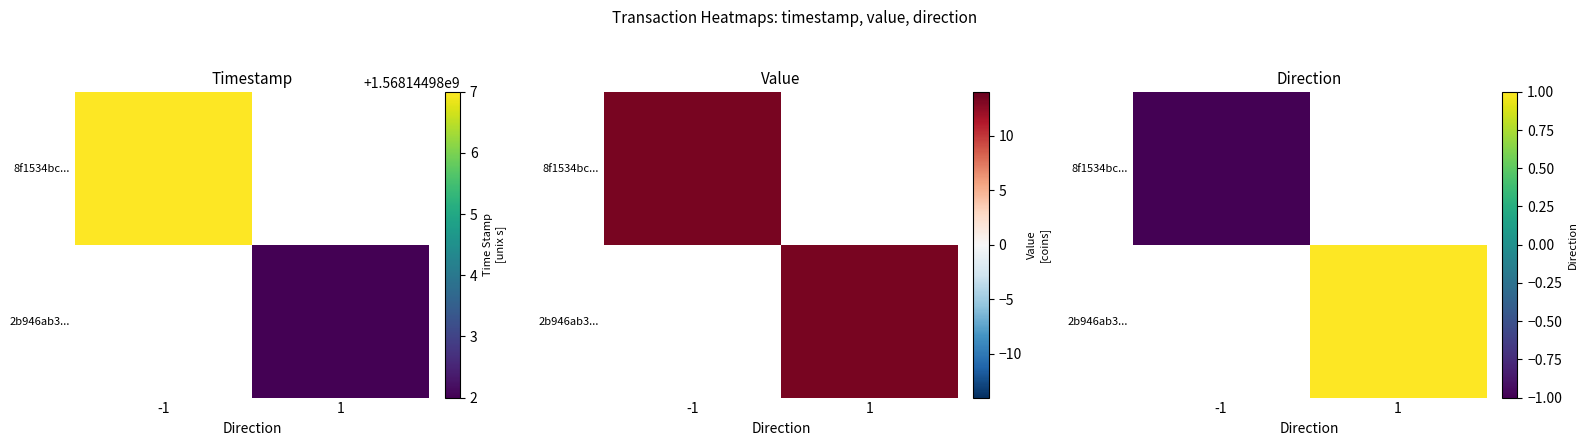

Which series has the largest range (max minus min)?

8f1534bc...